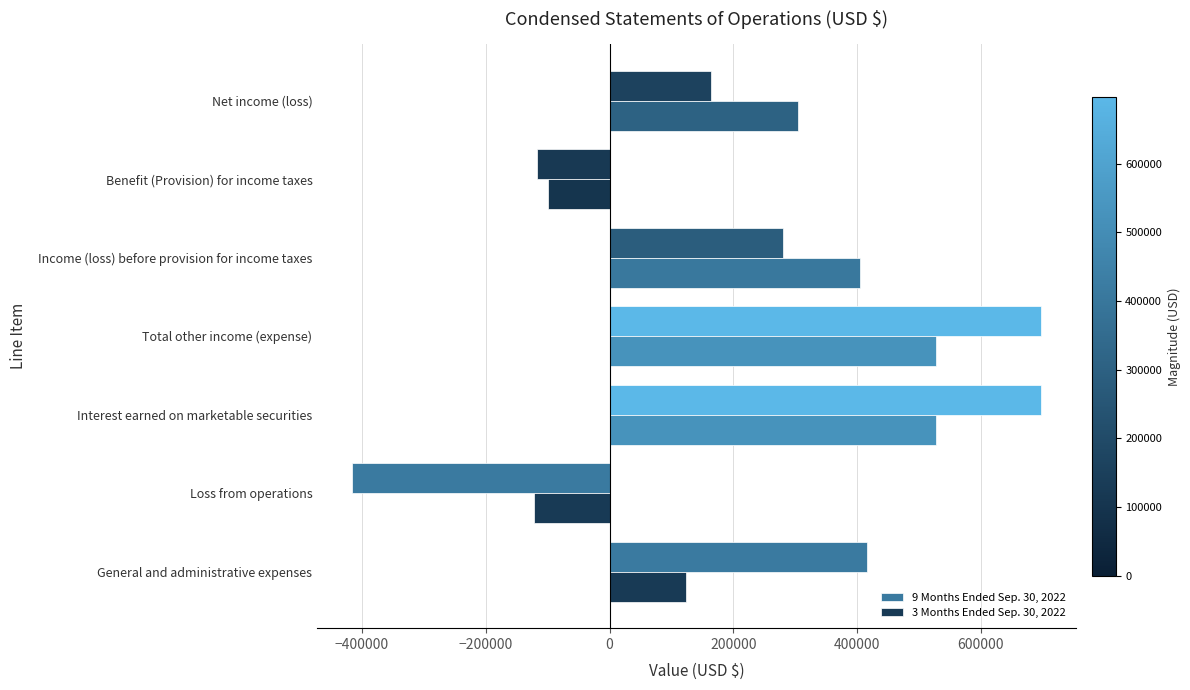

True or false: 3 Months Ended Sep. 30, 2022 has a value of 526853 at Interest earned on marketable securities.

True